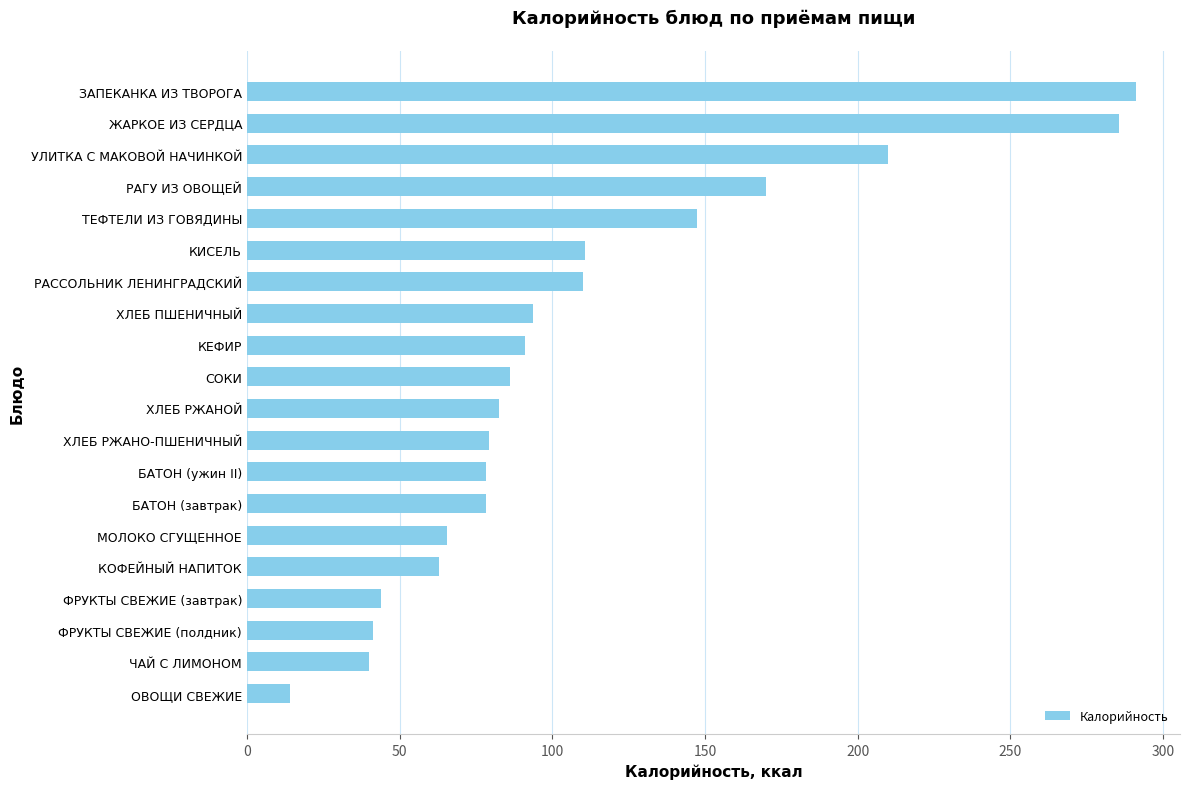

Is it true that the value at ХЛЕБ РЖАНО-ПШЕНИЧНЫЙ is 54.5?

False